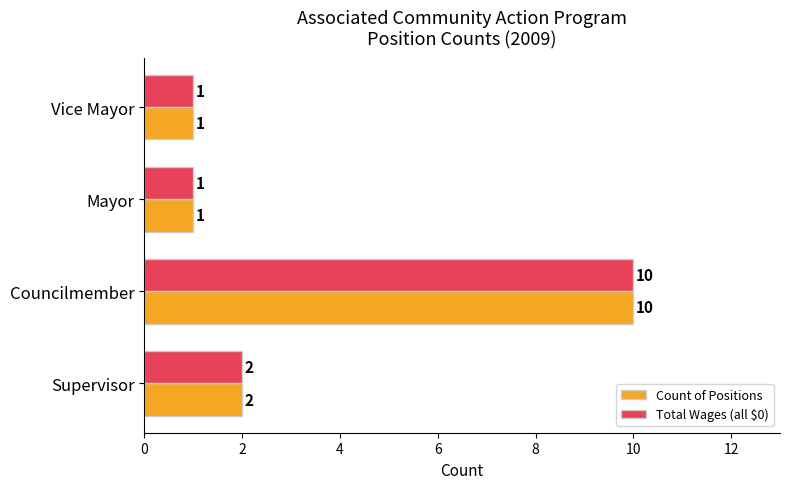

What is the difference between the maximum and minimum values in the Count of Positions series?

9